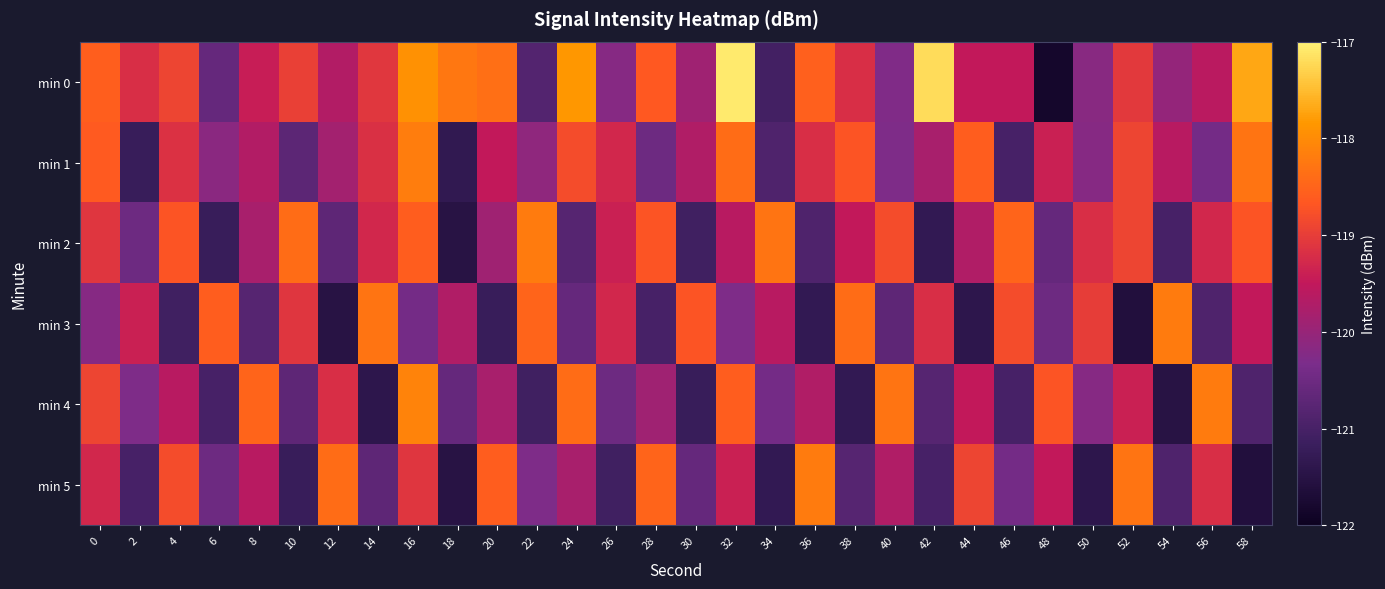

Between 10 and 30, which series saw the biggest shift?

min 2